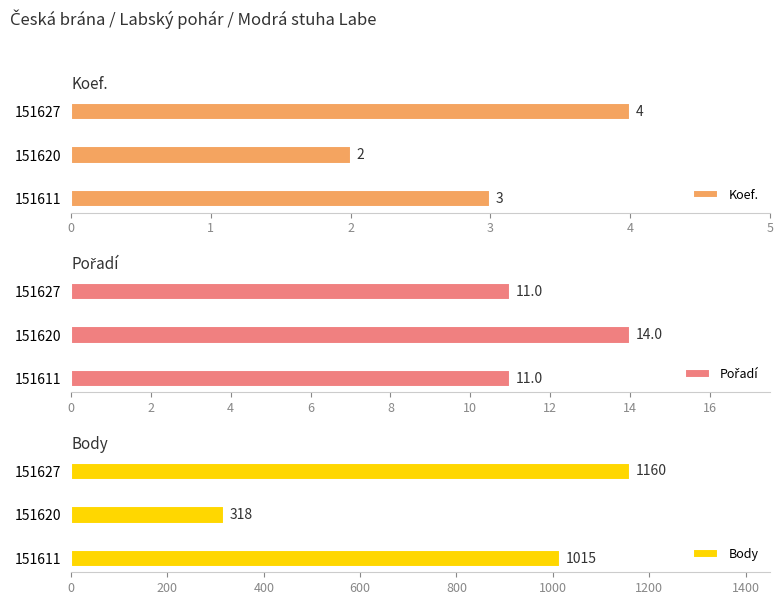

Reading right to left, list all the values displayed in this chart.

Koef.: 4	2	3
Pořadí: 11	14	11
Body: 1160	318	1015